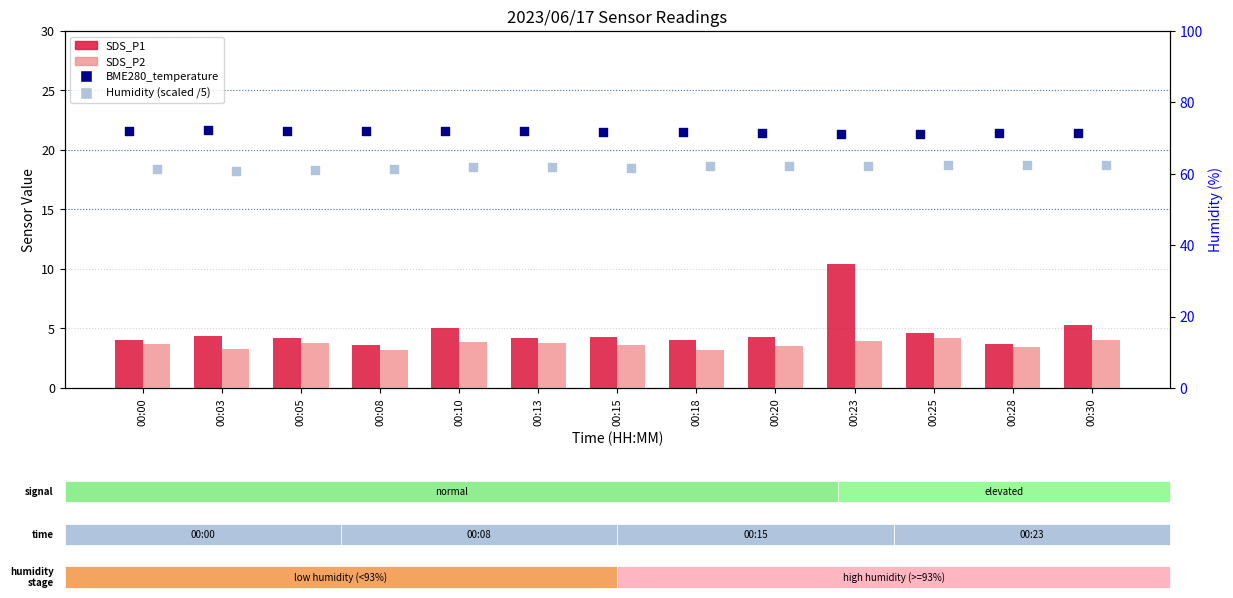

Which series reaches the minimum Y coordinate?

SDS_P2